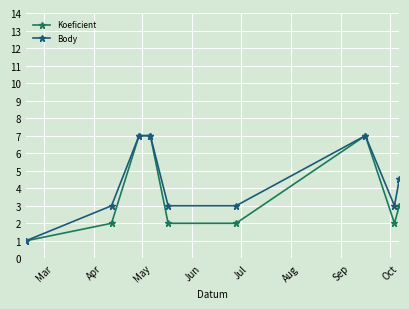

What is the maximum value shown in the chart?

7.0